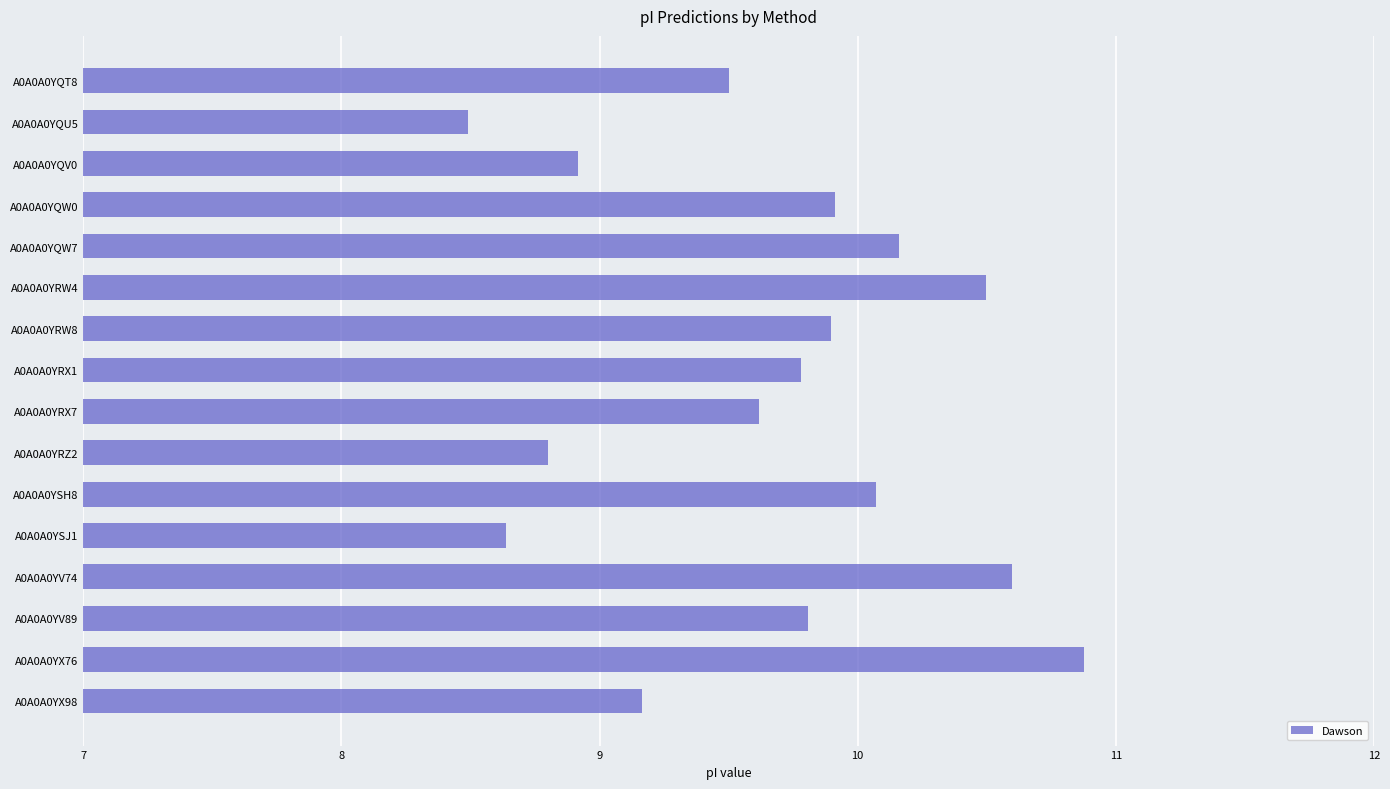

Between A0A0A0YRX7 and A0A0A0YQV0, which is larger?

A0A0A0YRX7